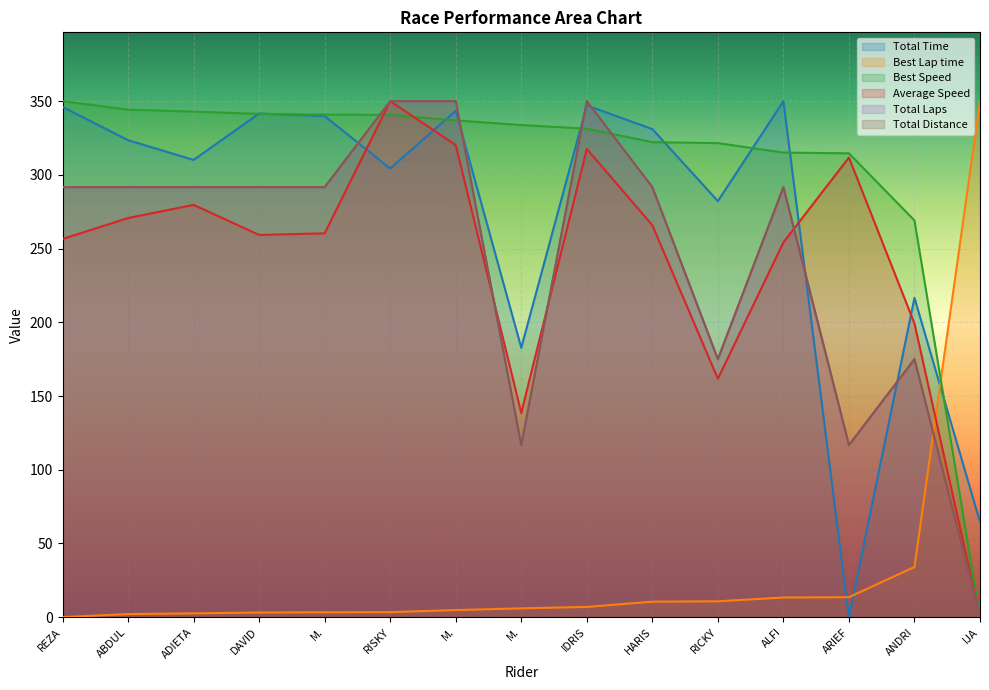

Between IDRIS and HARIS, which series saw the biggest shift?

Total Distance